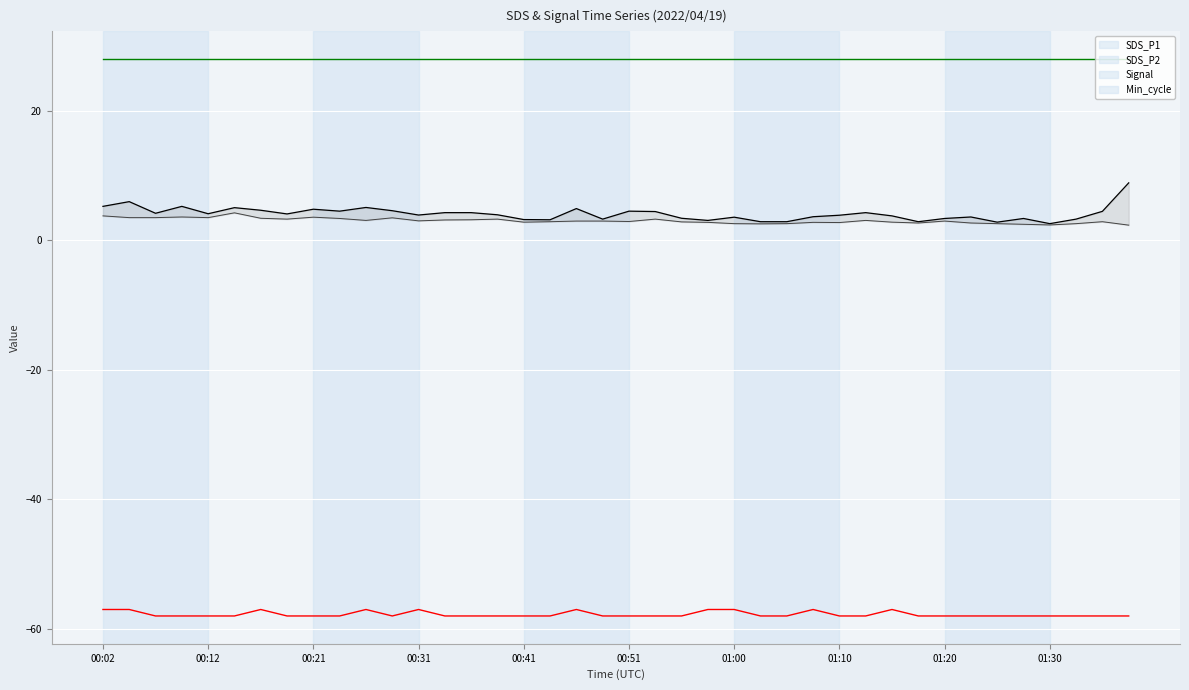

True or false: Min_cycle and SDS_P2 cross at least once.

False